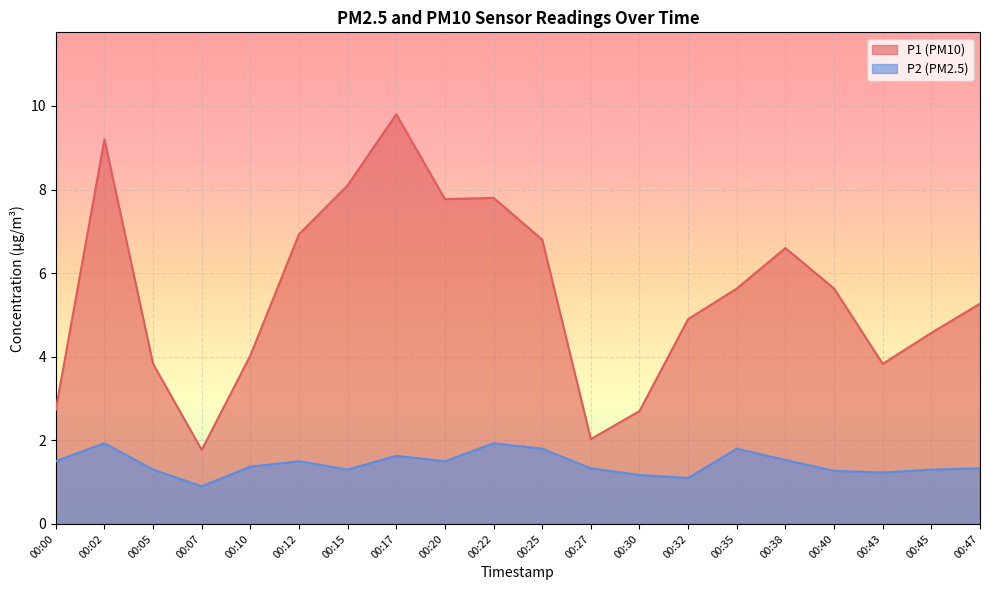

Reading left to right, list all the values displayed in this chart.

P1: 00:00=2.7	00:02=9.2	00:05=3.8	00:07=1.8	00:10=4.0	00:12=6.9	00:15=8.1	00:17=9.8	00:20=7.8	00:22=7.8	00:25=6.8	00:27=2.0	00:30=2.7	00:32=4.9	00:35=5.6	00:38=6.6	00:40=5.6	00:43=3.8	00:45=4.6	00:47=5.3
P2: 00:00=1.5	00:02=1.9	00:05=1.3	00:07=0.9	00:10=1.4	00:12=1.5	00:15=1.3	00:17=1.6	00:20=1.5	00:22=1.9	00:25=1.8	00:27=1.3	00:30=1.2	00:32=1.1	00:35=1.8	00:38=1.5	00:40=1.3	00:43=1.2	00:45=1.3	00:47=1.3